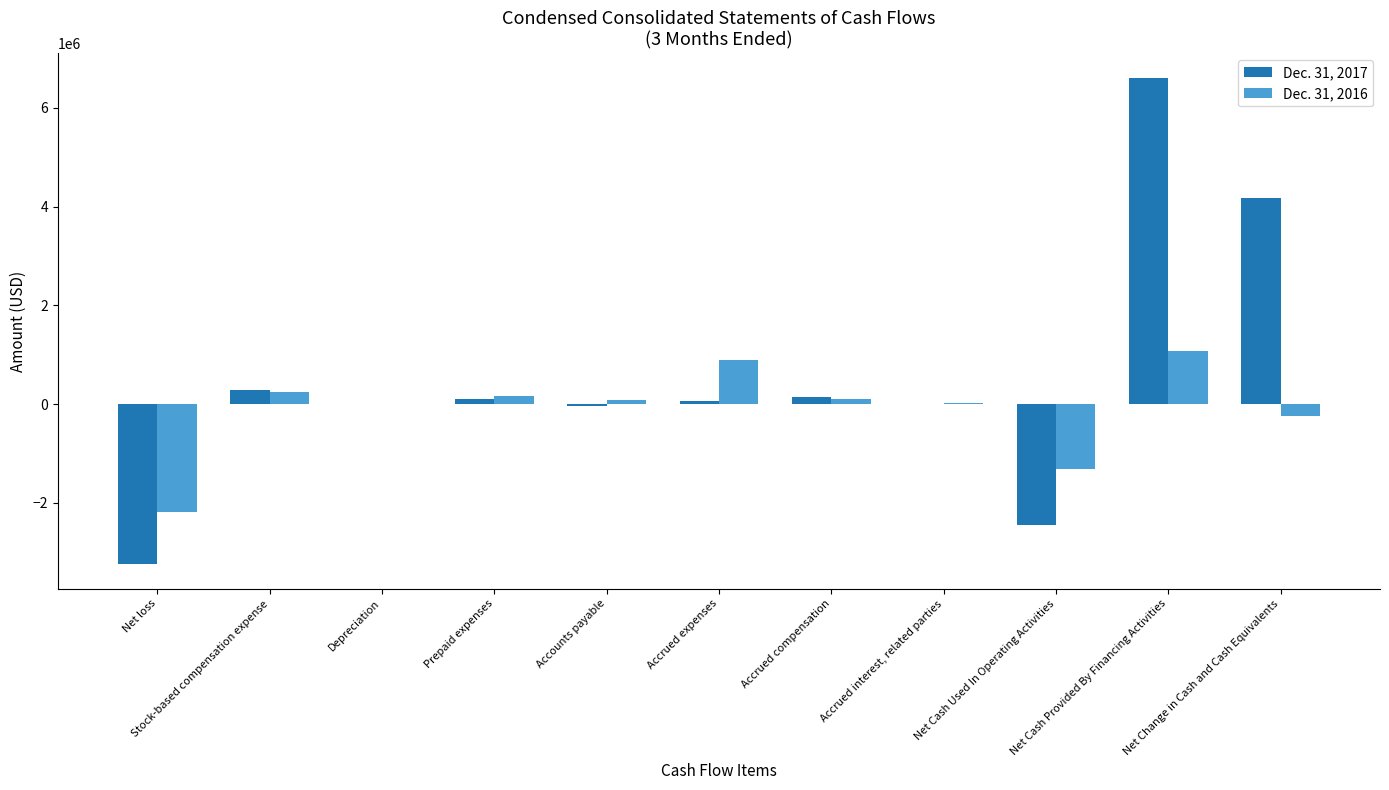

What is the greatest value displayed?

6607671